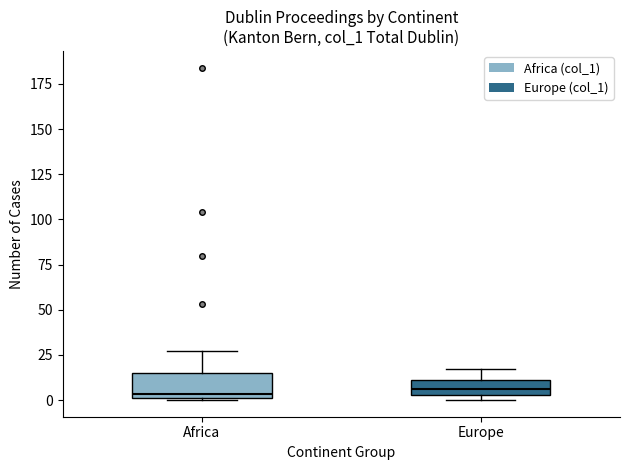

Comparing the boxes themselves (not the whiskers), which one is the tallest?

Africa